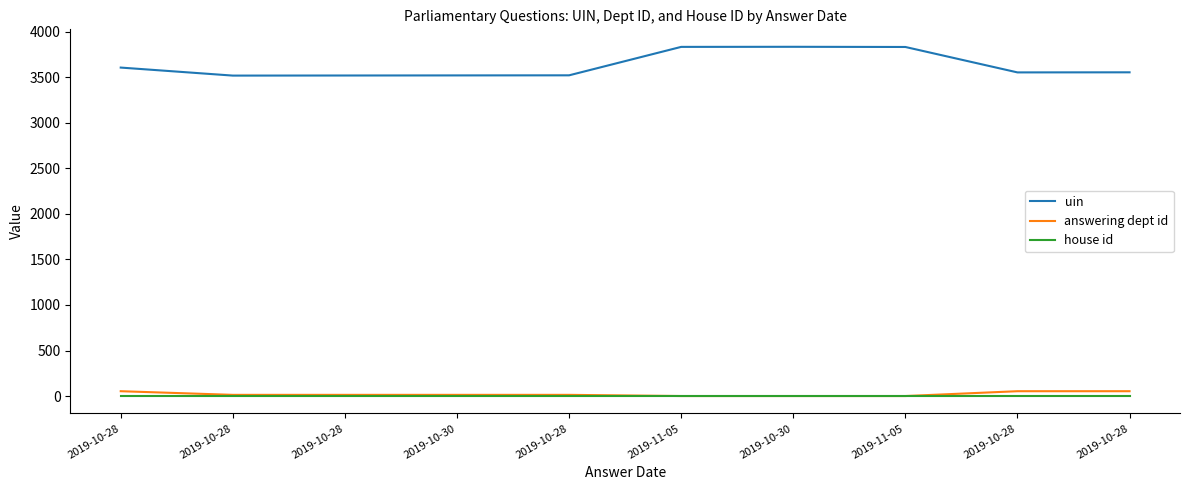

At which category does the chart reach its peak across all series?

2019-10-30